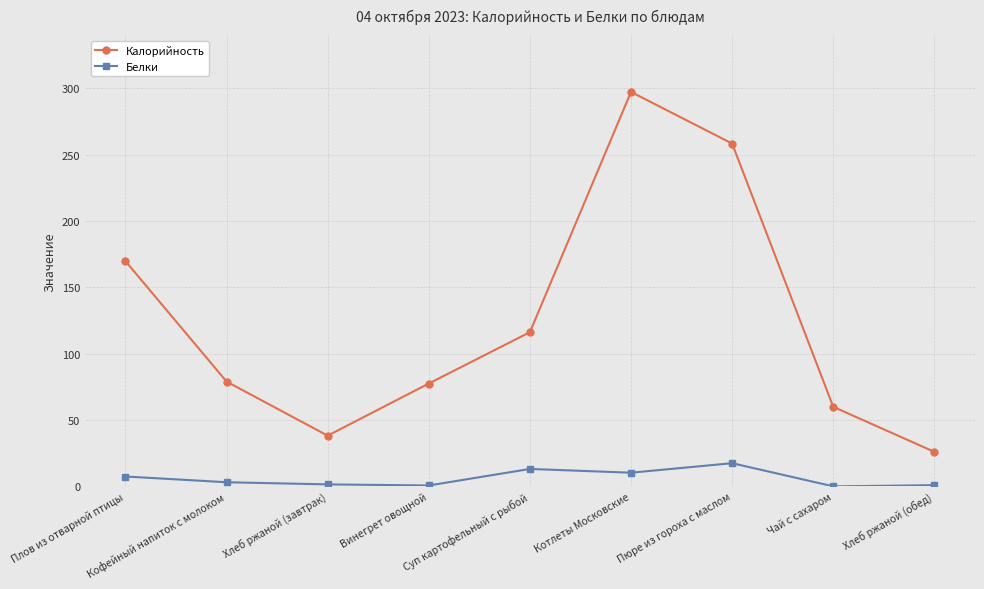

Does the chart display data point markers on the line(s)?

Yes